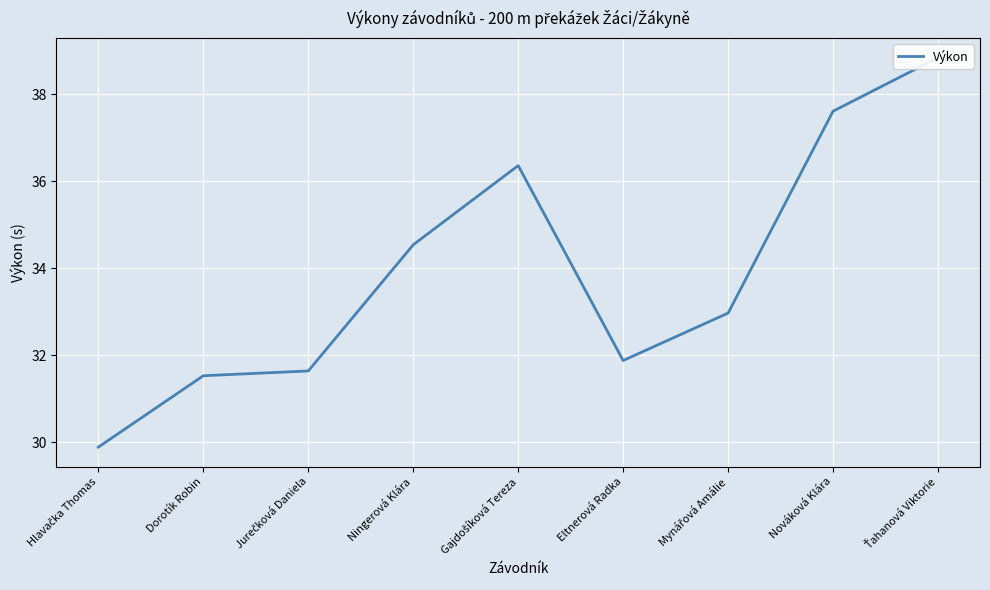

True or false: the data shows 8.8 at Gajdošíková Tereza.

False